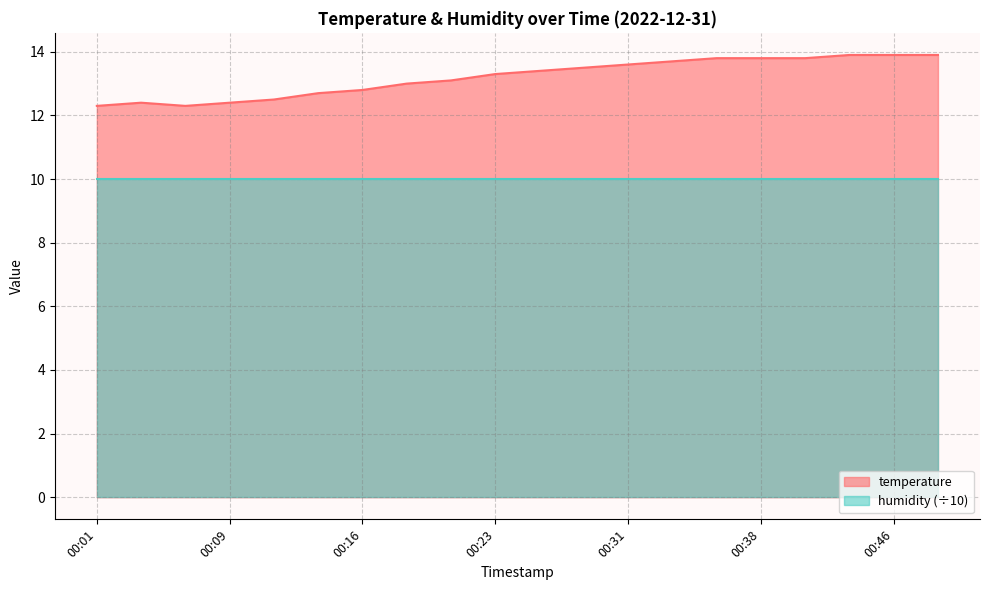

How many lines are shown in the chart?

2